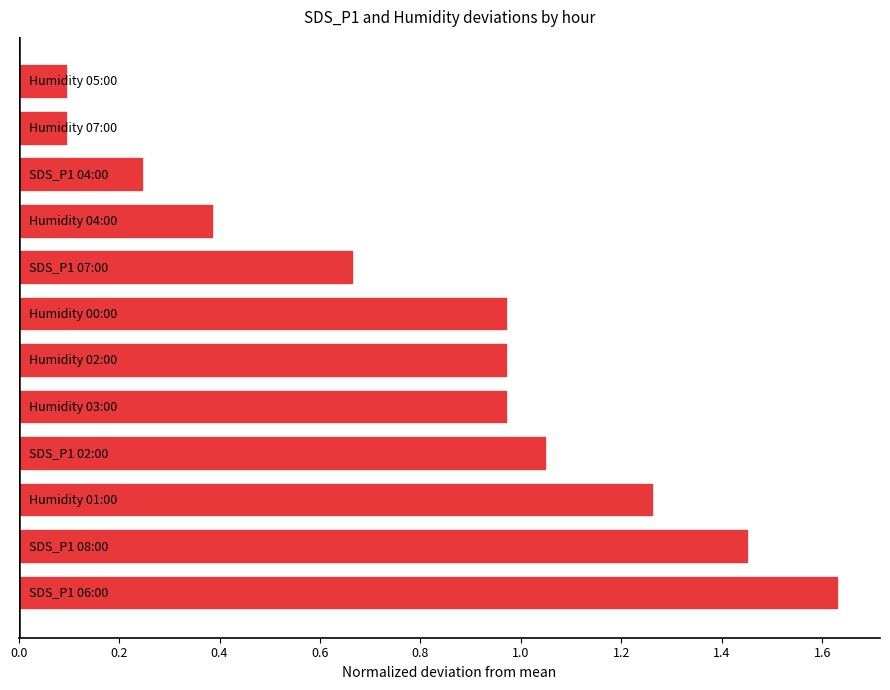

What is the sum of all values?

9.8